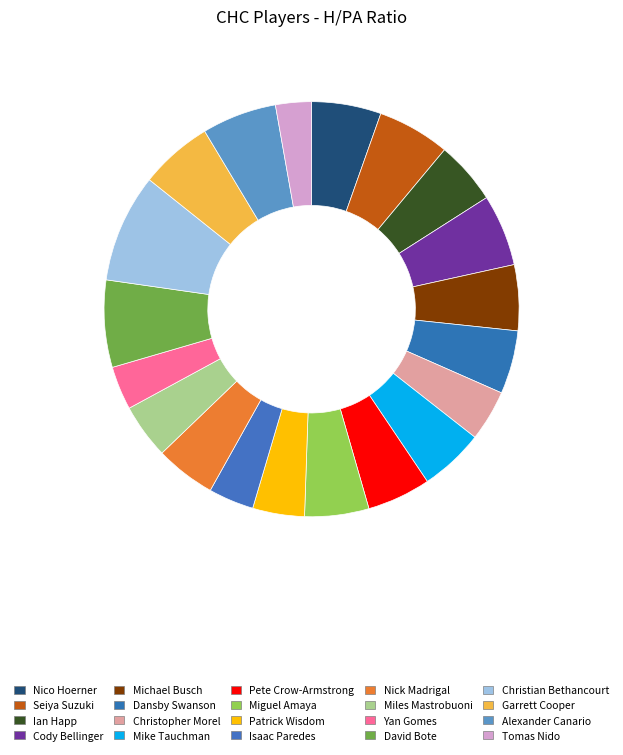

Between Pete Crow-Armstrong and Christopher Morel, which is larger?

Pete Crow-Armstrong